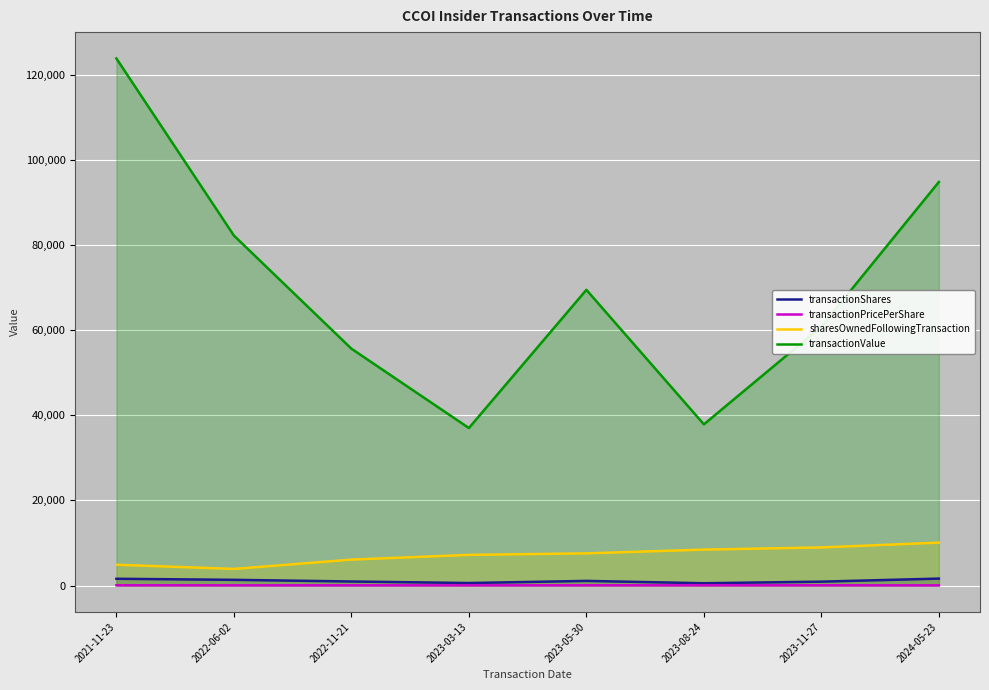

The value of transactionShares at 2024-05-23 is 2583.8. True or false?

False